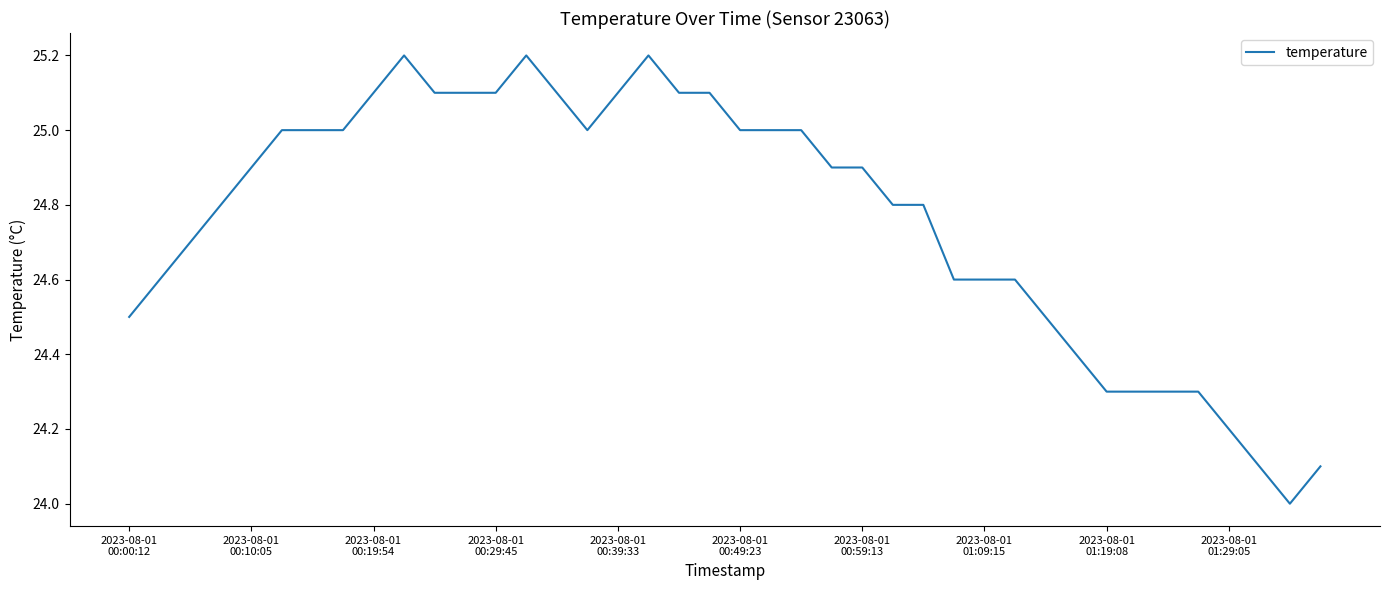

What is the smallest value displayed?

24.0